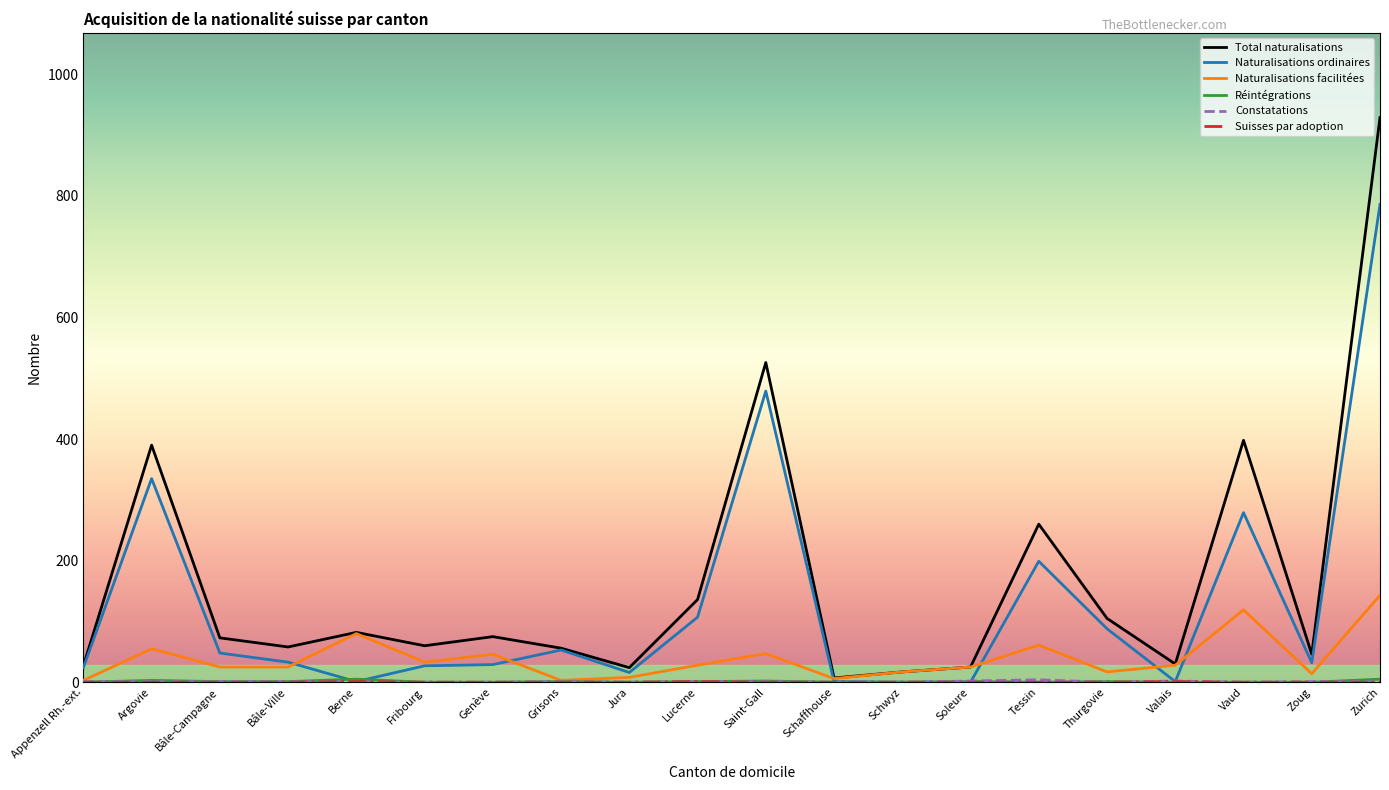

Which series has the largest total across all categories?

Total naturalisations